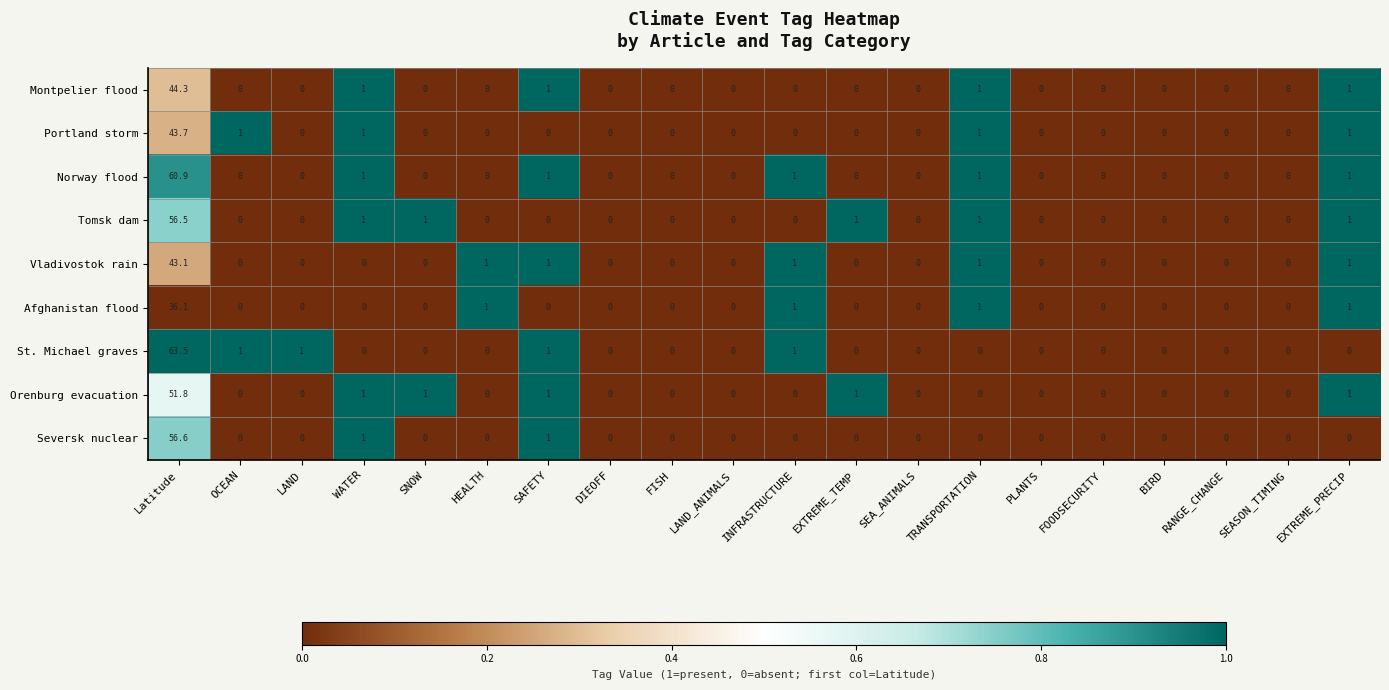

Which series has the widest spread of values?

St. Michael graves